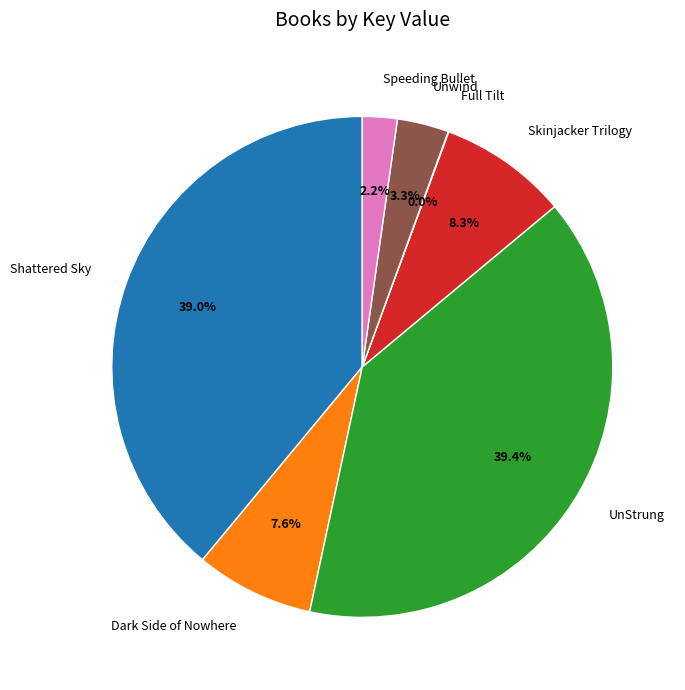

Is there a majority slice in this chart?

No